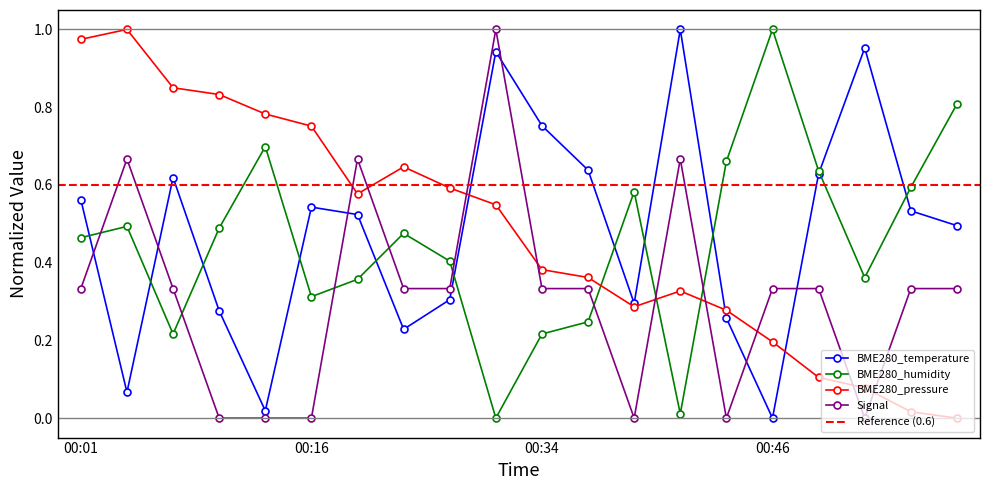

Does the chart display data point markers on the line(s)?

Yes